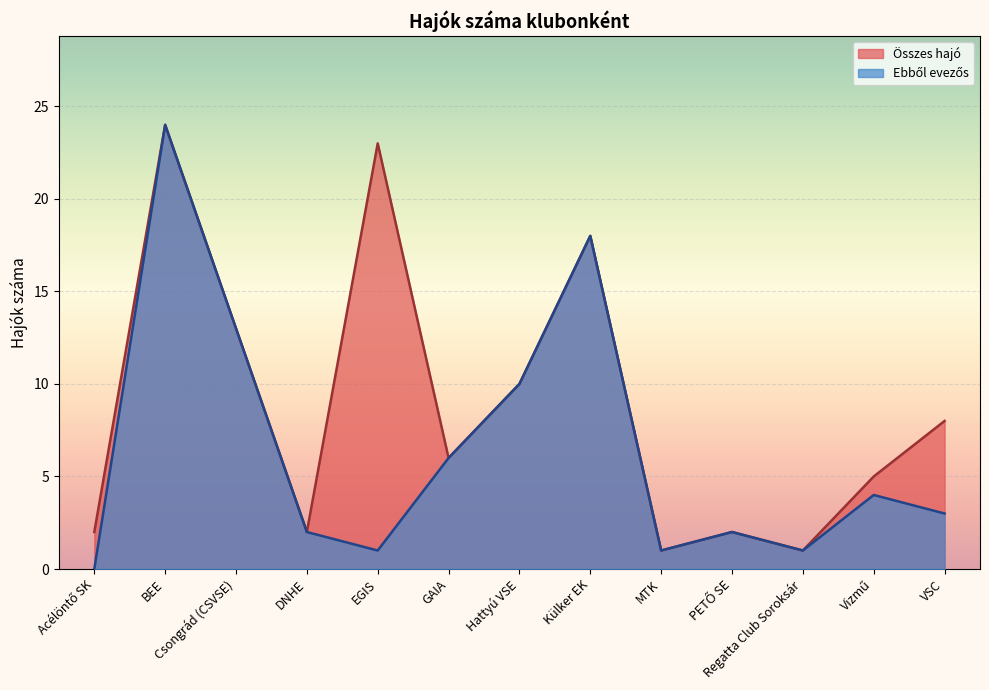

At EGIS, list the series in order from largest to smallest.

Összes hajó, Ebből evezős